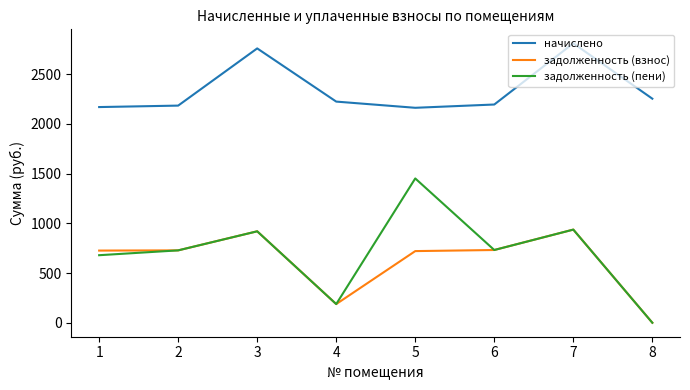

List the series in order of their peak value, highest first.

начислено, задолженность (пени), задолженность (взнос)